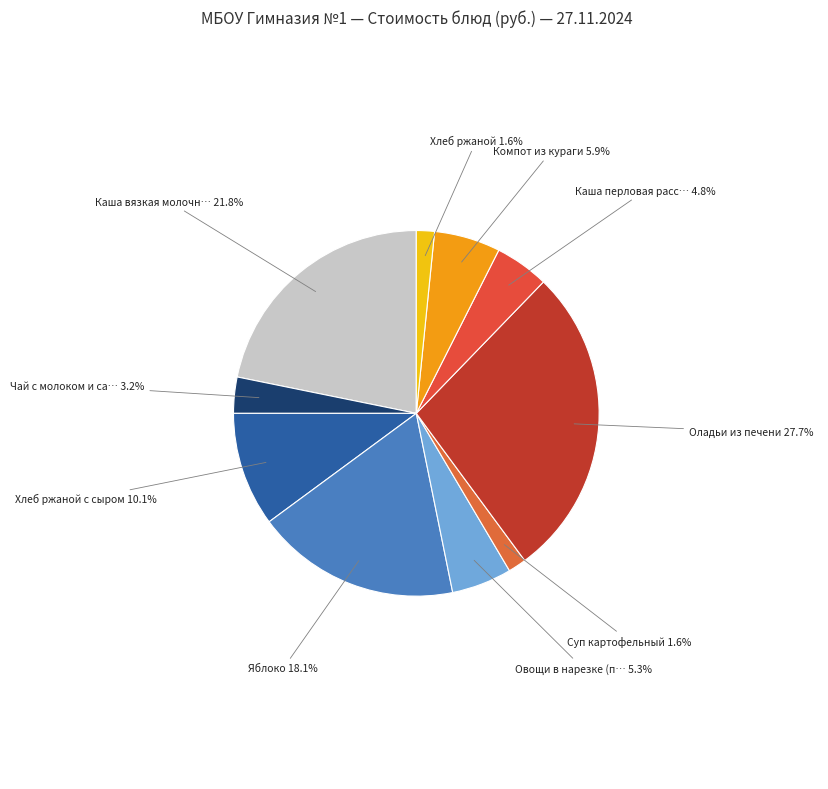

Count the number of slices in the pie.

10